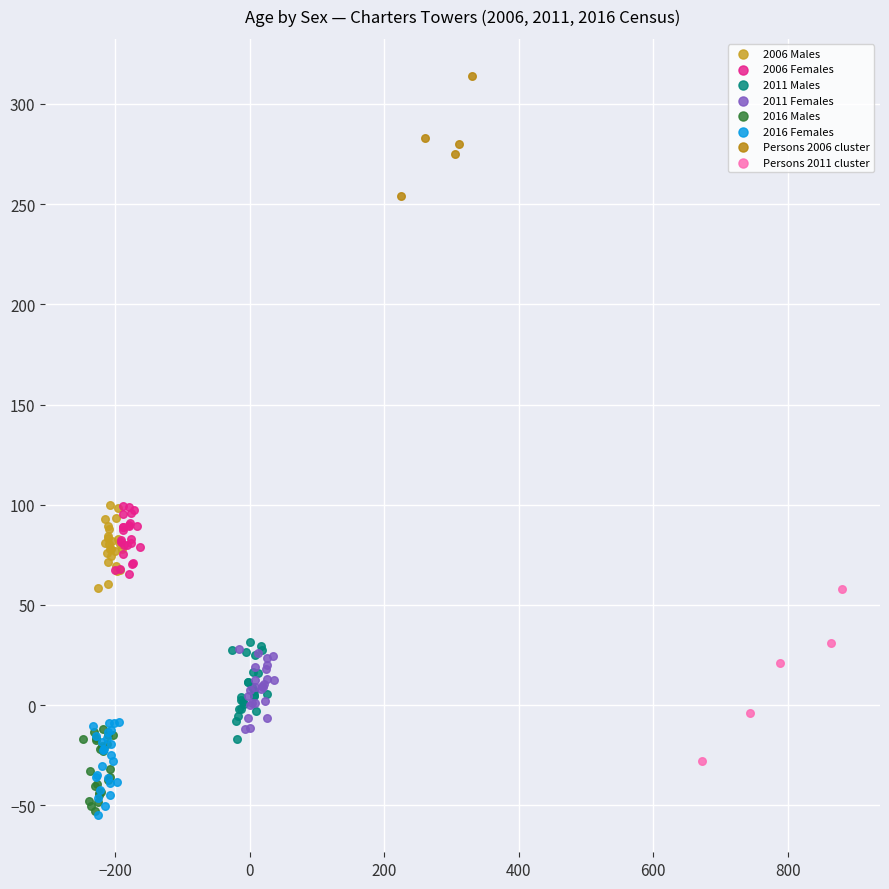

Which series reaches the maximum Y coordinate?

Persons 2006 cluster